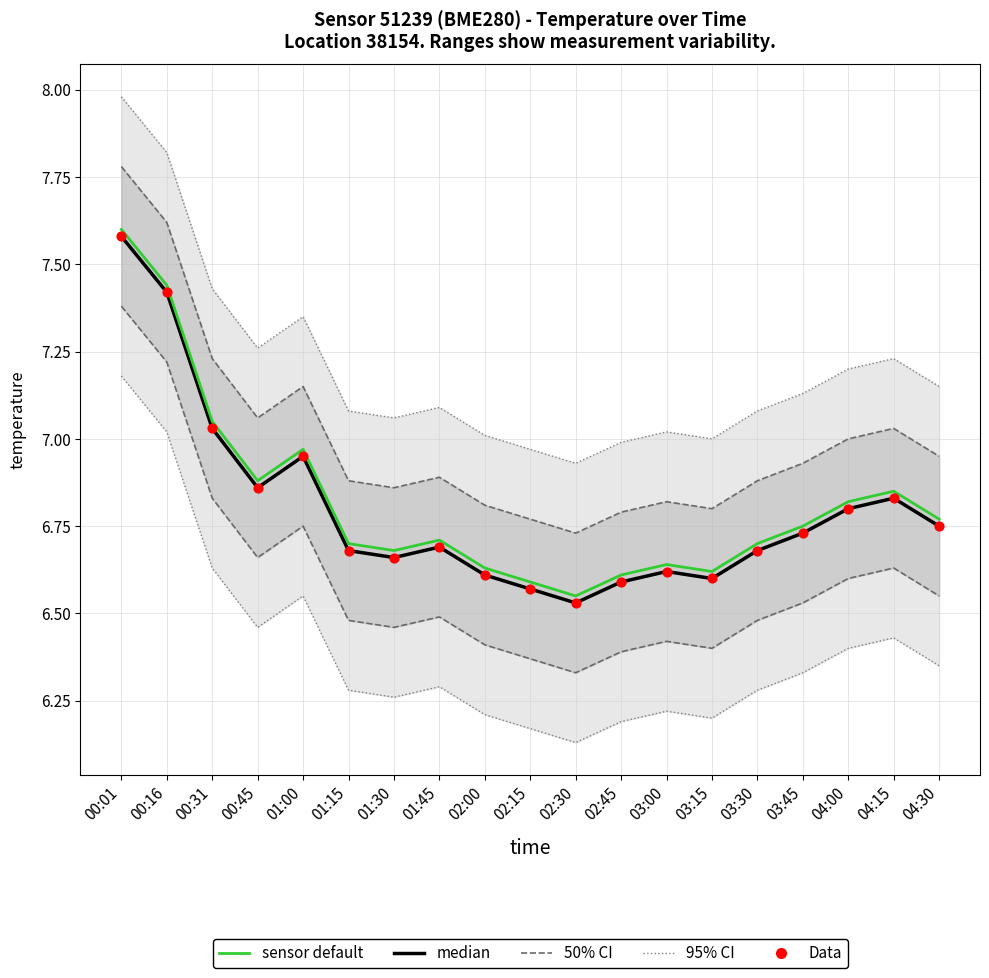

Which series has the largest total across all categories?

95% CI